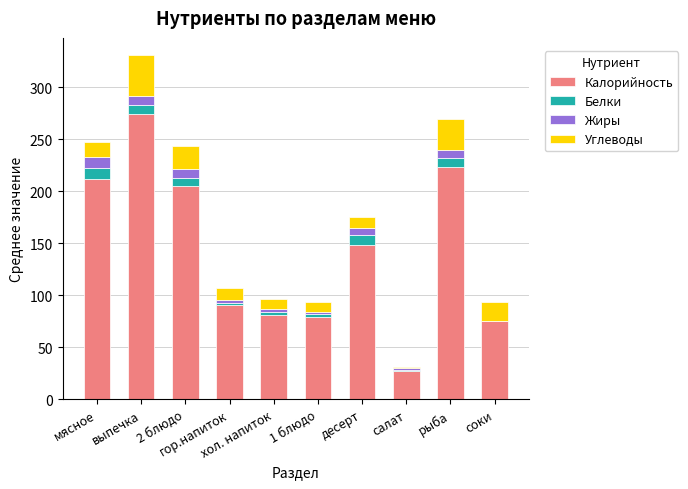

What is the sum of all Калорийность values?

1414.6